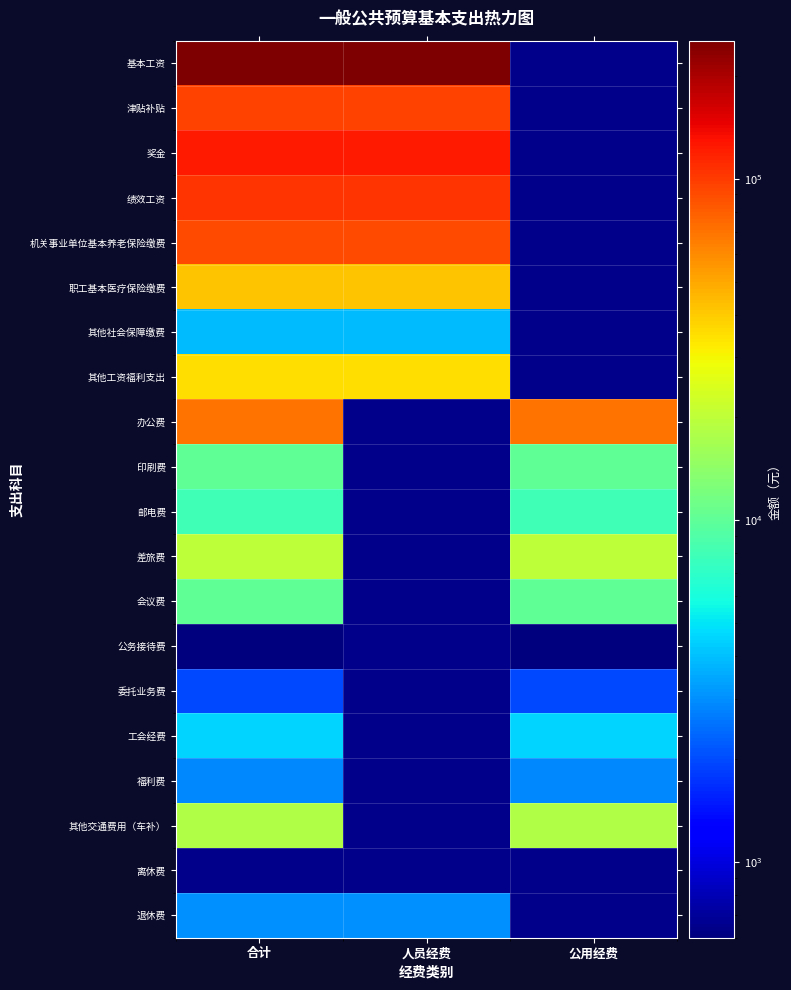

What is the difference between the highest and lowest values at 人员经费?

250562.4